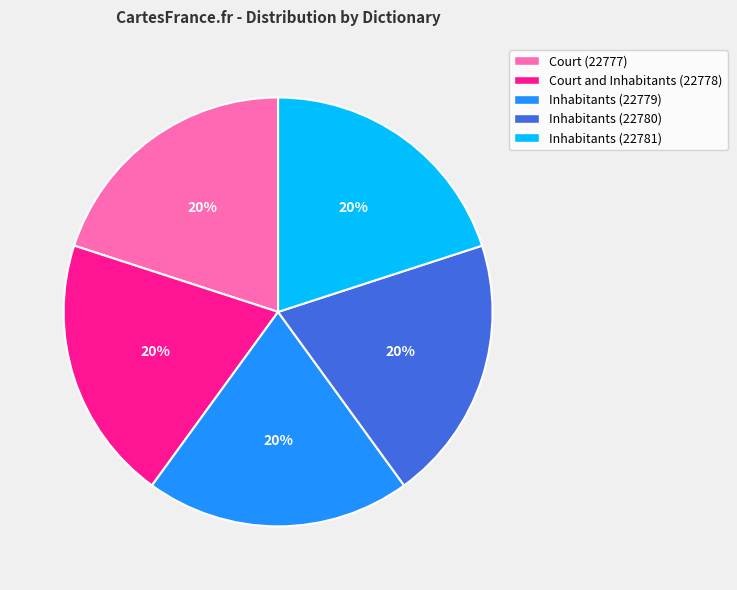

Is it true that Inhabitants (22779) is 29% of the pie?

False